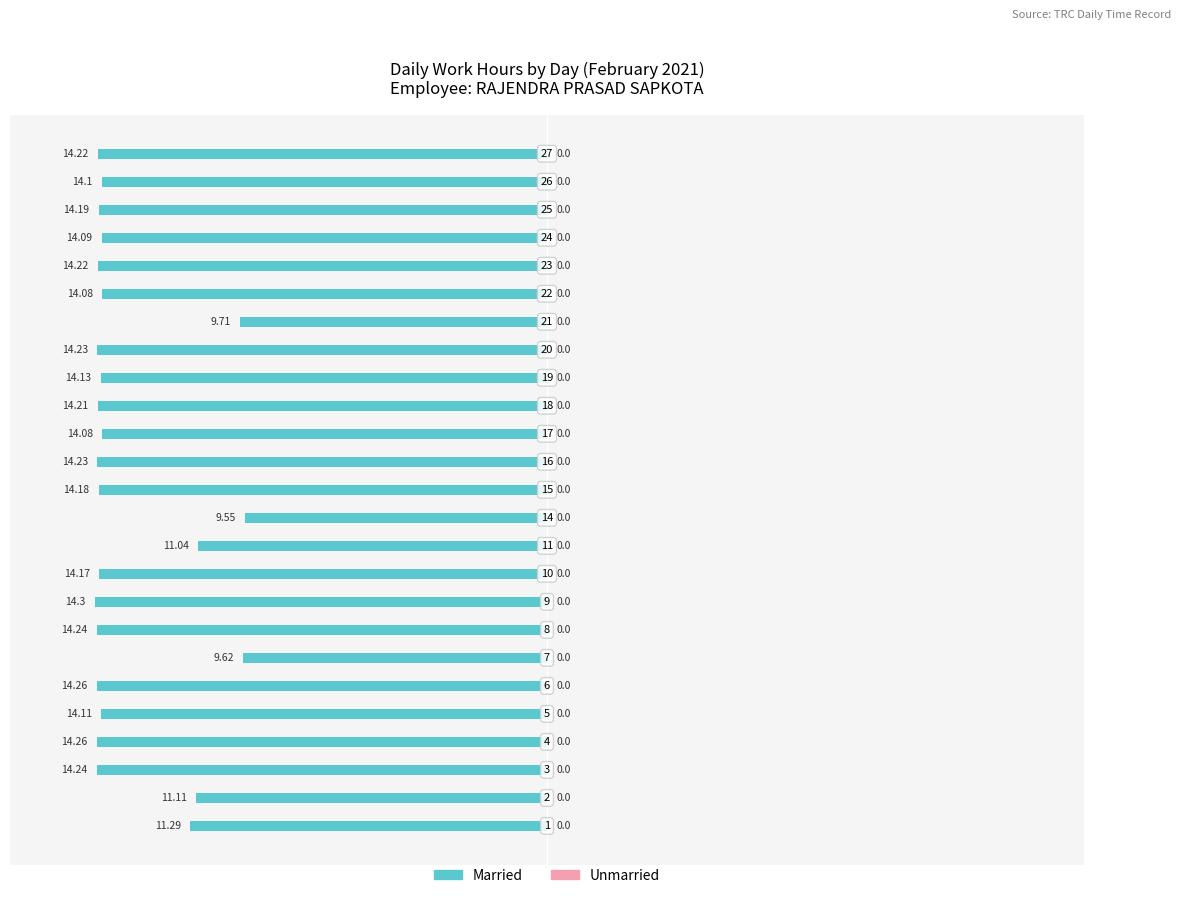

How many bars are there in total?

25